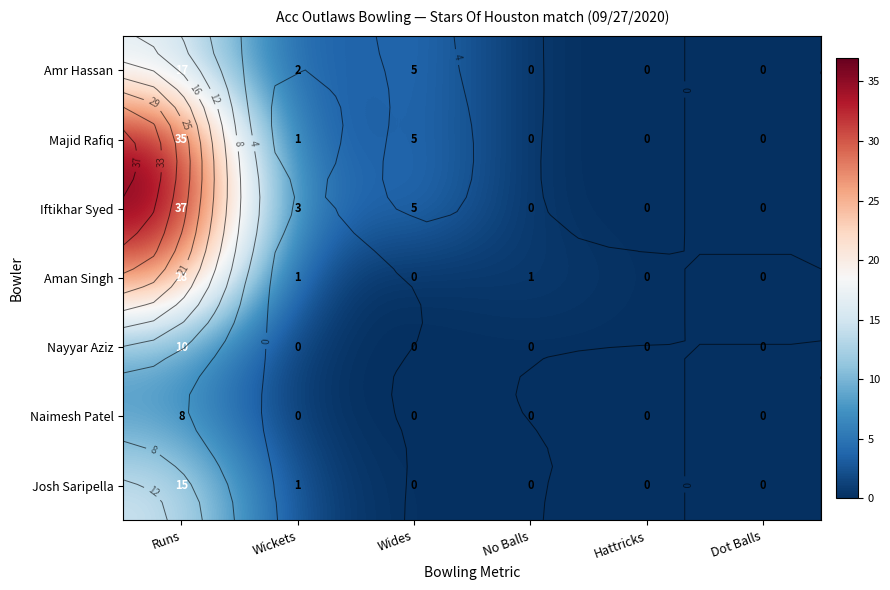

Rank the series by their maximum value, from highest to lowest.

Iftikhar Syed, Majid Rafiq, Aman Singh, Amr Hassan, Josh Saripella, Nayyar Aziz, Naimesh Patel